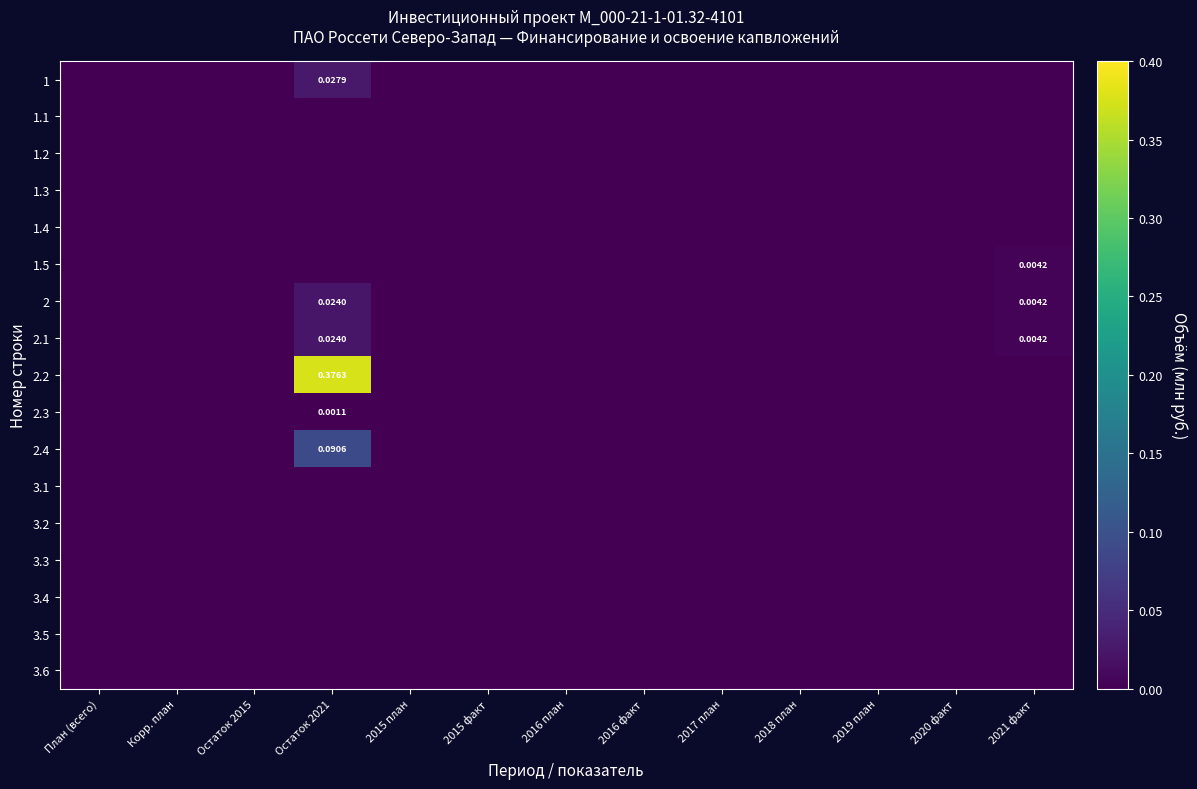

Which series has the largest range (max minus min)?

2.2